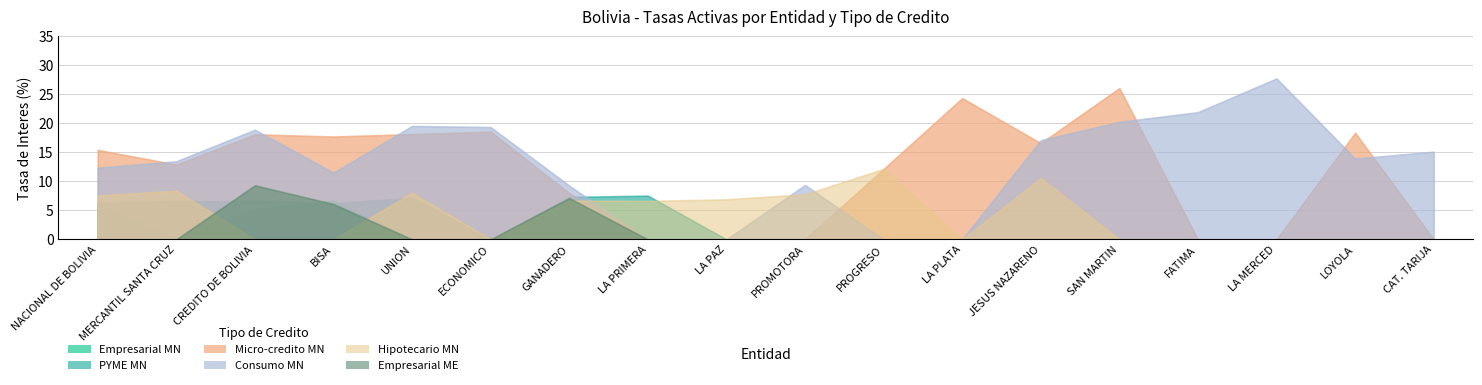

What is the value of the Hipotecario MN point at the 9th from the left?

6.9